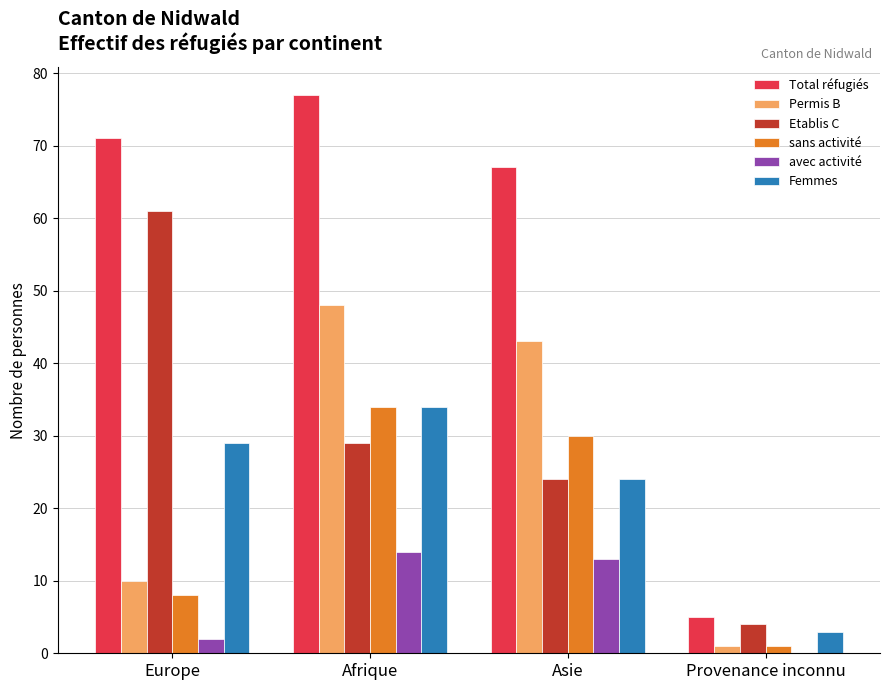

What is the sum of all Total réfugiés values?

220